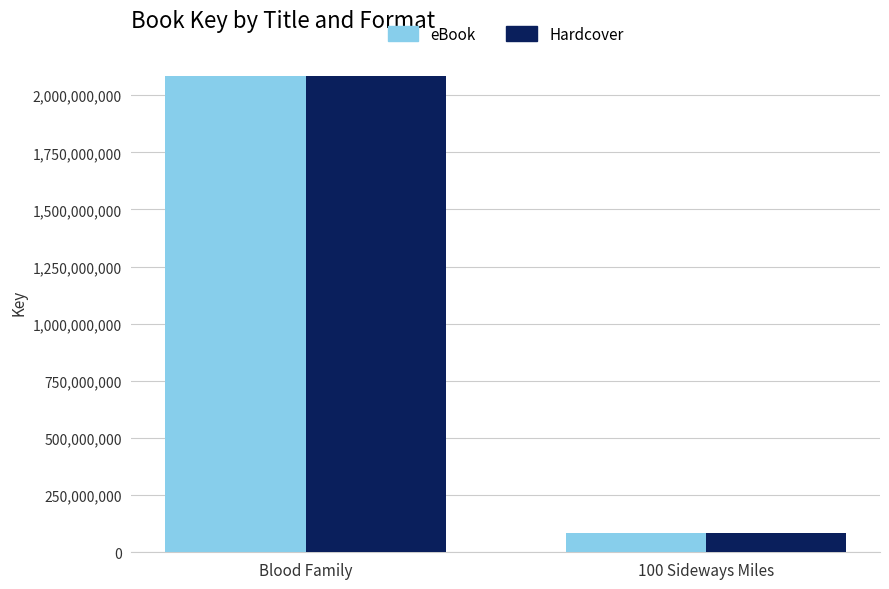

What is the difference between the maximum and minimum values in the eBook series?

1998666112